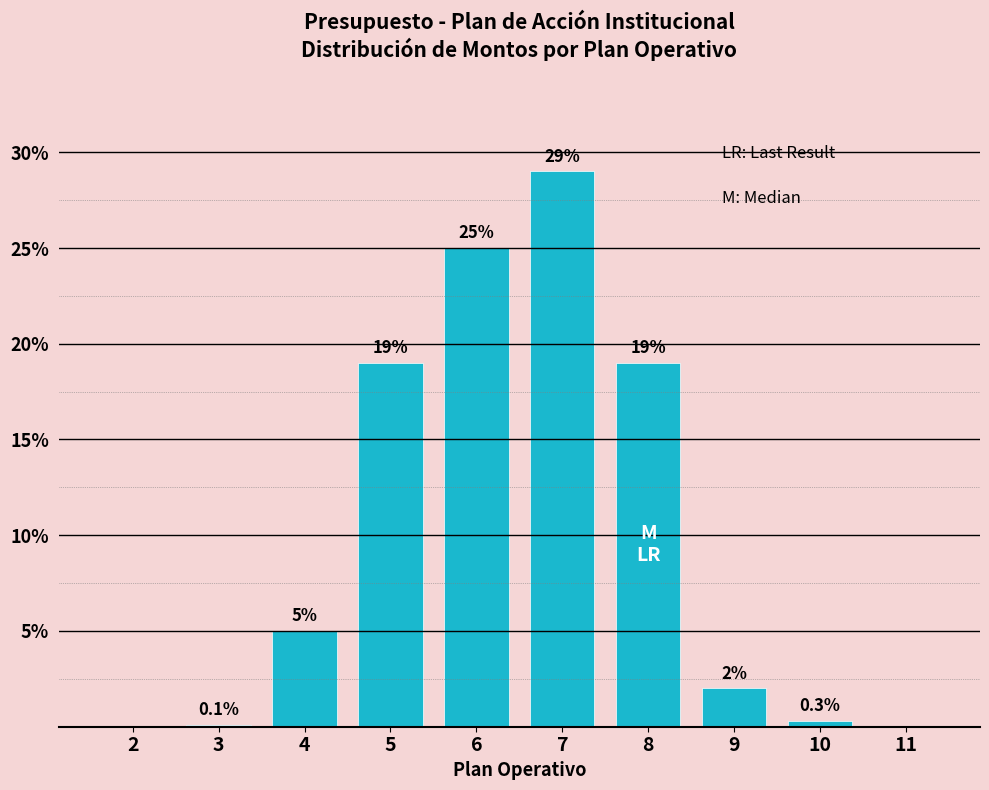

Reading left to right, transcribe all the data shown in this chart.

2=0.0	3=0.1	4=5.0	5=19.0	6=25.0	7=29.0	8=19.0	9=2.0	10=0.3	11=0.0